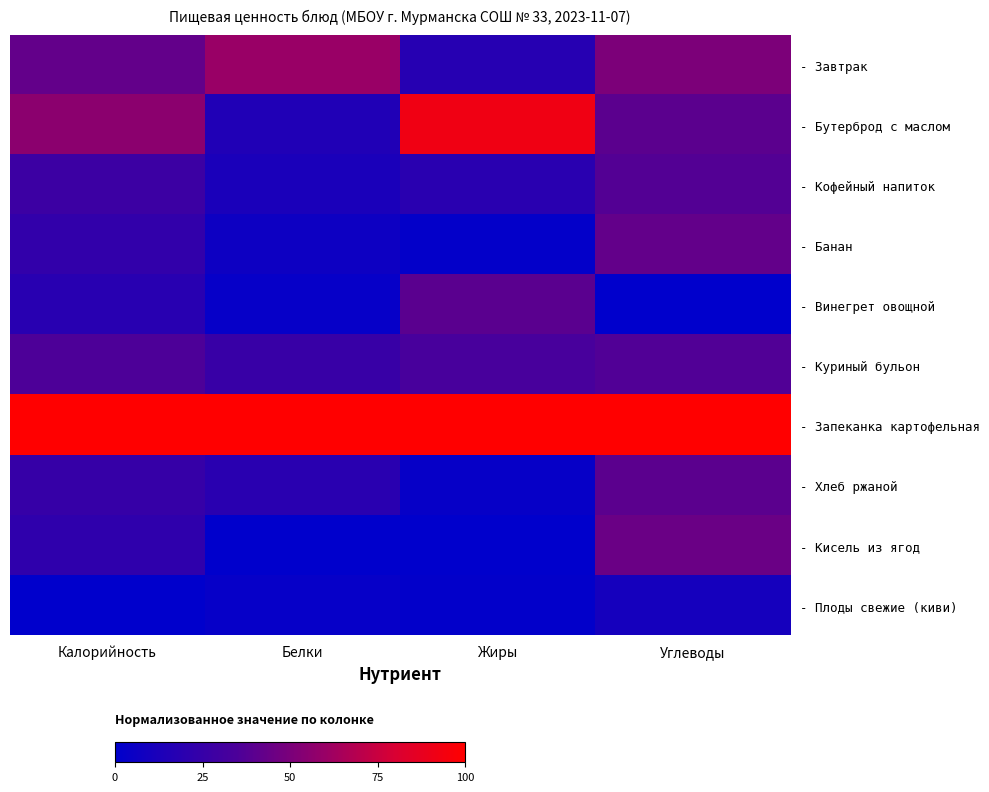

What value does the - Банан series have at Белки?

0.1